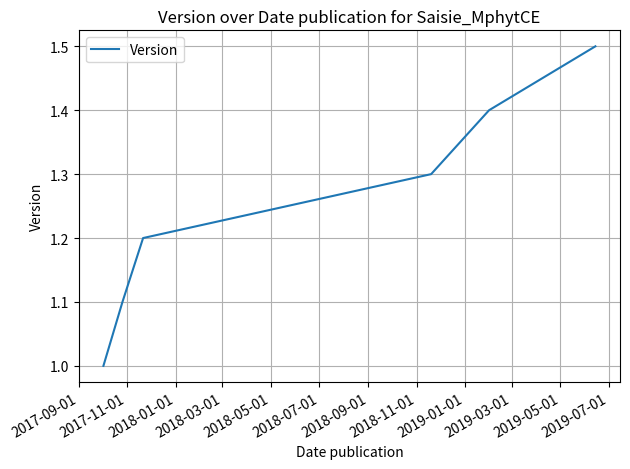

How many lines are shown in the chart?

1